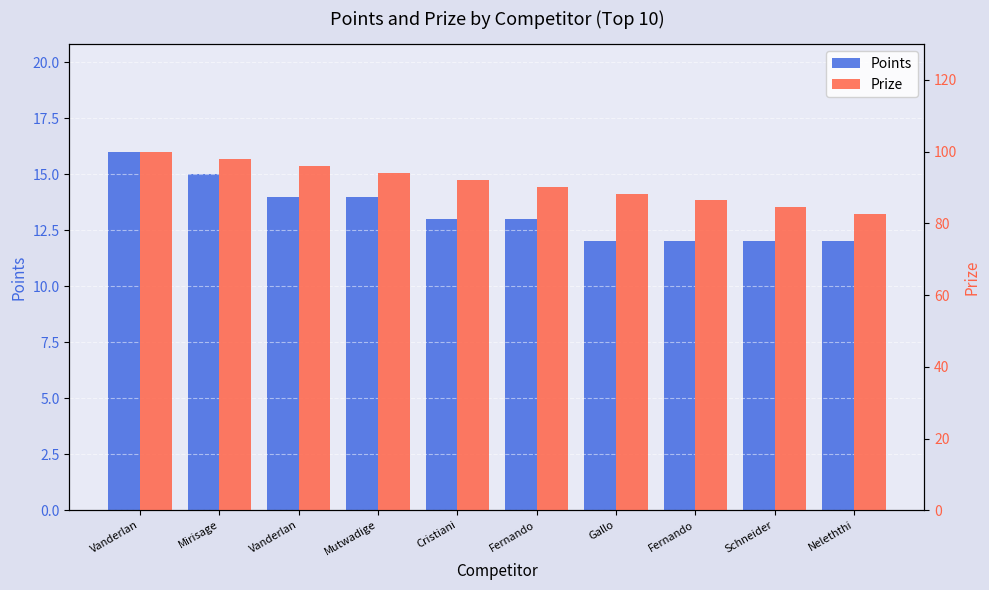

At which category is the sum across all series the highest?

Vanderlan